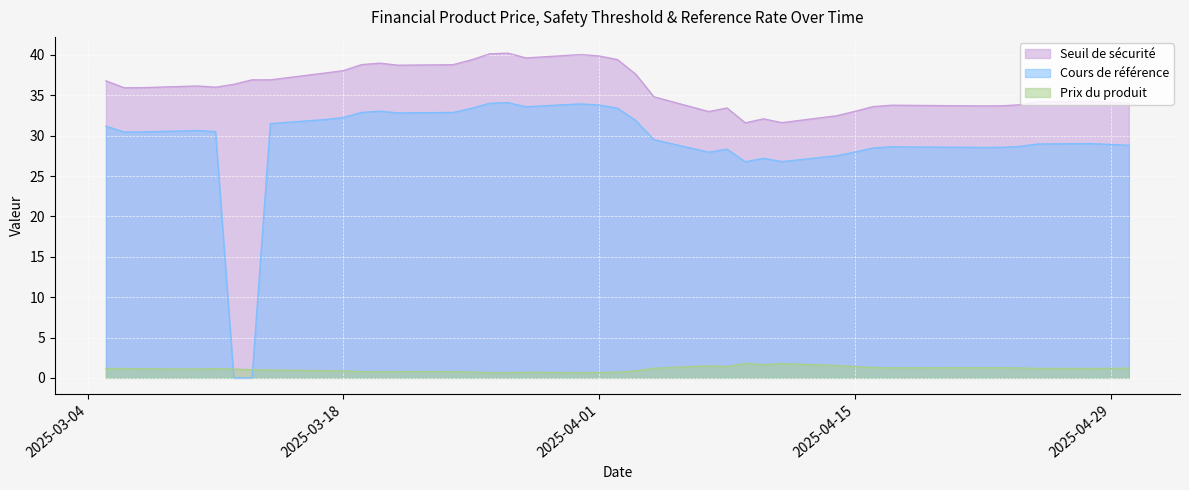

Where is Seuil de sécurité nearest to the value 35?

2025-04-04